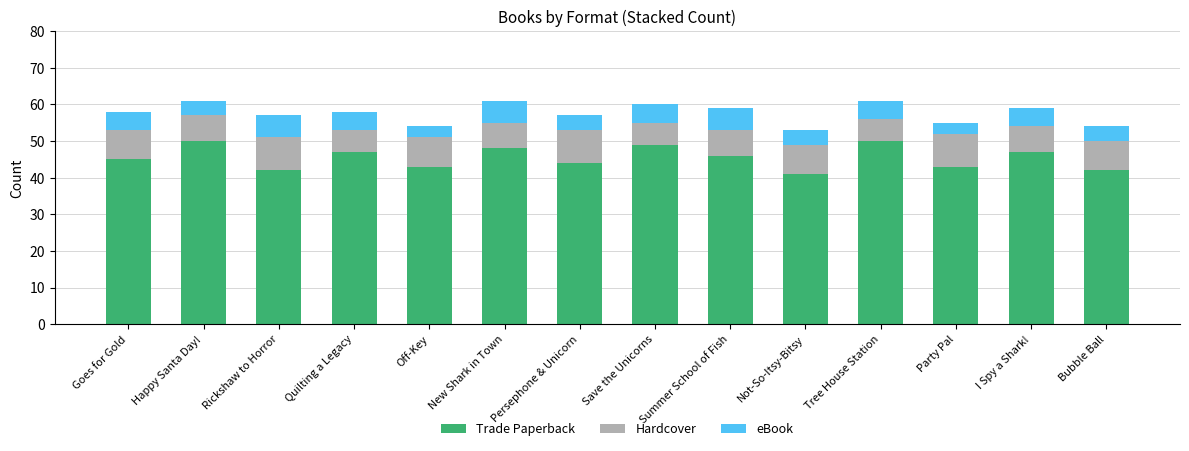

What is the highest value of the Trade Paperback series?

50